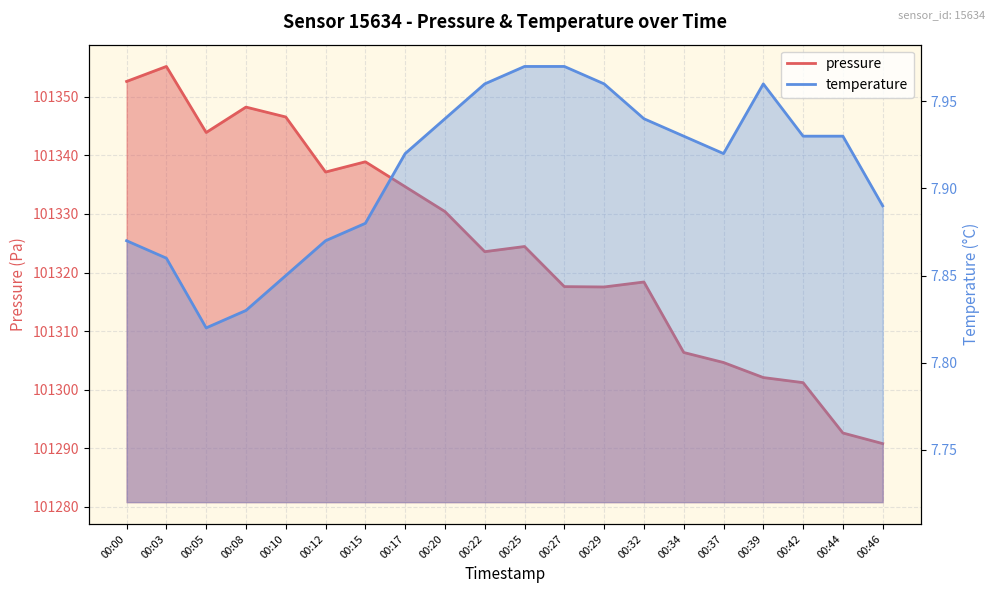

Read the pressure value at 00:00.

101352.6